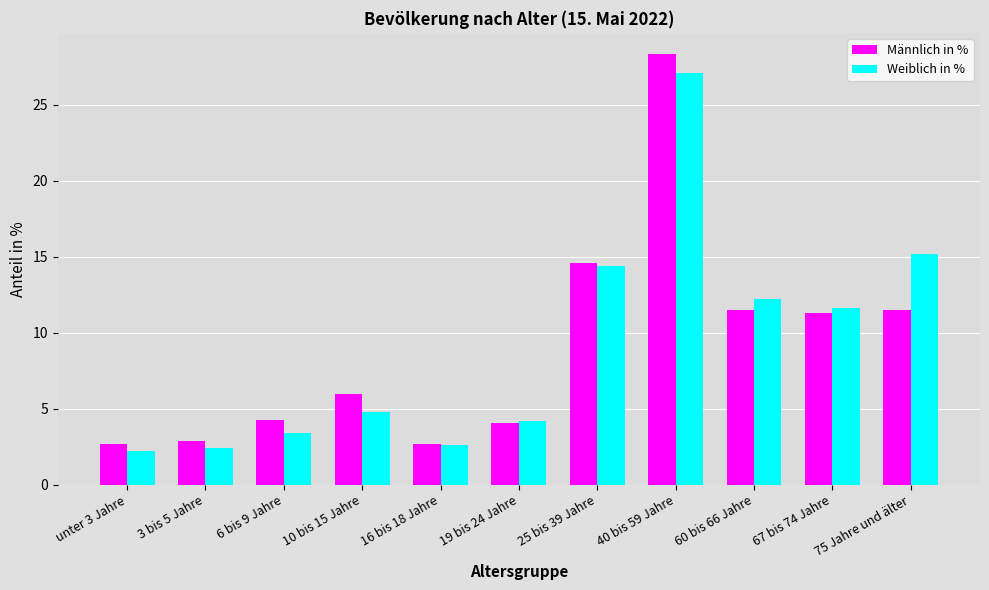

Reading left to right, extract all data points from this chart.

Männlich in %: unter 3 Jahre=2.7	3 bis 5 Jahre=2.9	6 bis 9 Jahre=4.3	10 bis 15 Jahre=6.0	16 bis 18 Jahre=2.7	19 bis 24 Jahre=4.1	25 bis 39 Jahre=14.6	40 bis 59 Jahre=28.3	60 bis 66 Jahre=11.5	67 bis 74 Jahre=11.3	75 Jahre und älter=11.5
Weiblich in %: unter 3 Jahre=2.2	3 bis 5 Jahre=2.4	6 bis 9 Jahre=3.4	10 bis 15 Jahre=4.8	16 bis 18 Jahre=2.6	19 bis 24 Jahre=4.2	25 bis 39 Jahre=14.4	40 bis 59 Jahre=27.1	60 bis 66 Jahre=12.2	67 bis 74 Jahre=11.6	75 Jahre und älter=15.2